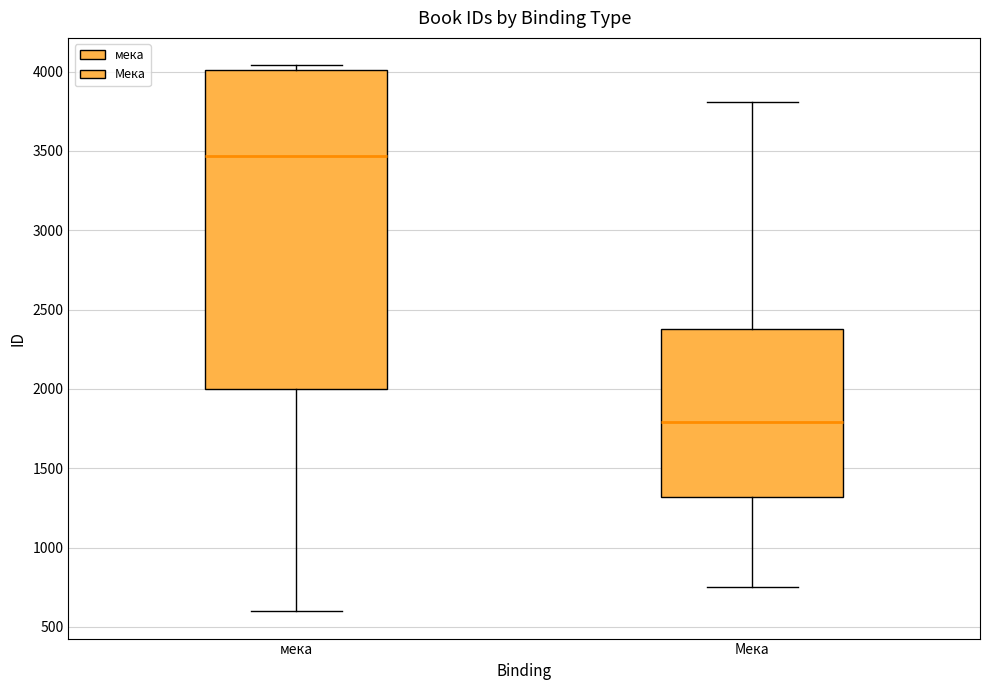

Which box is the tallest, from its lower edge to its upper edge?

мека